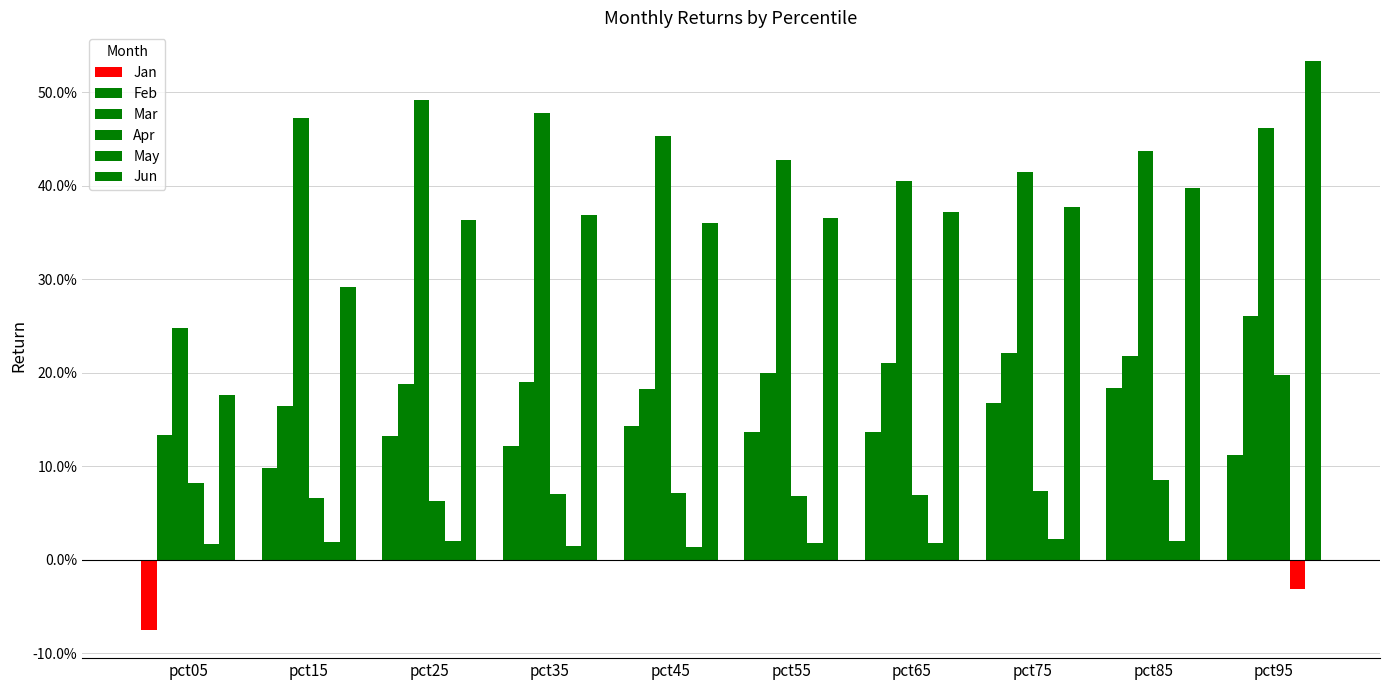

Read the Feb value at pct45.

0.2